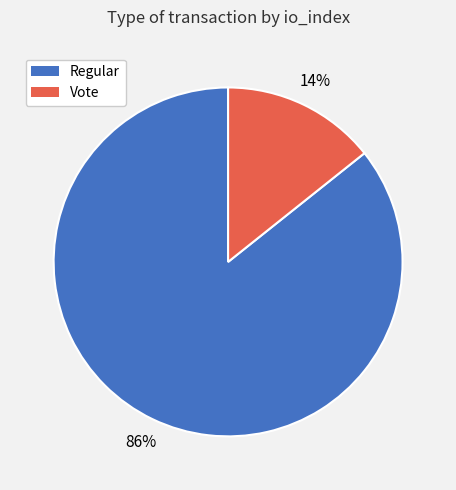

How many segments does this pie chart have?

2